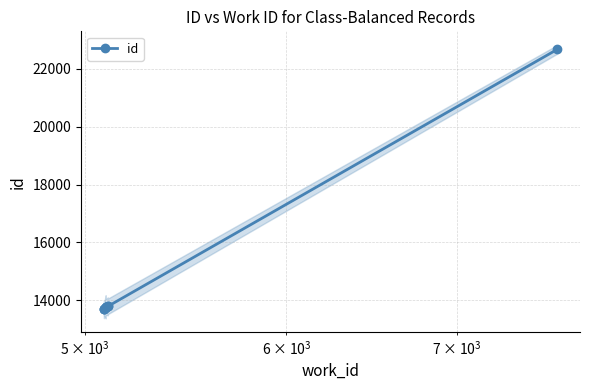

Reading left to right, transcribe all the data shown in this chart.

13680	13681	13688	13773	13774	13775	13772	13789	13792	22672